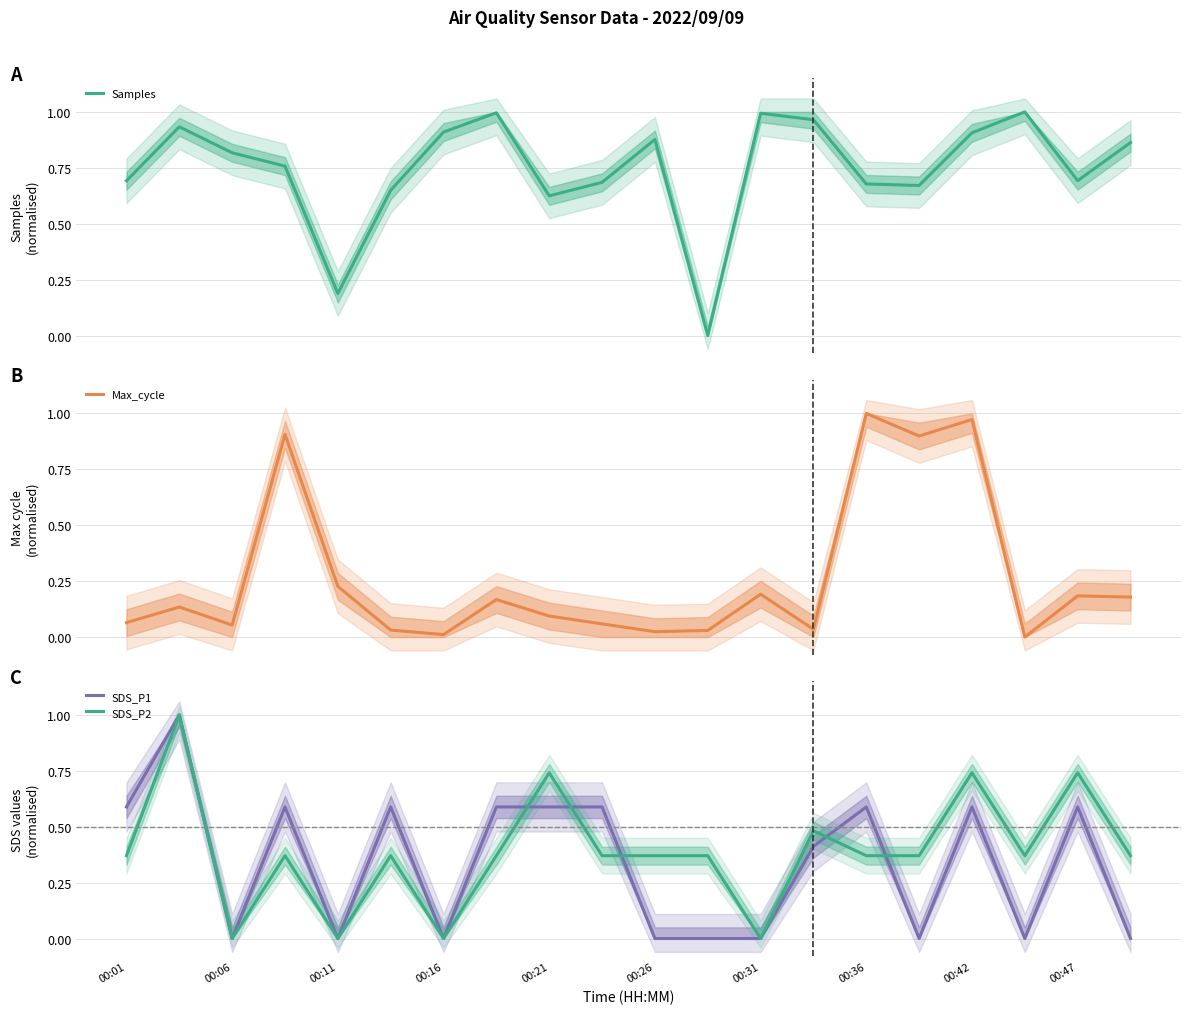

The SDS_P1 series shows 0.6 at 00:47. True or false?

True